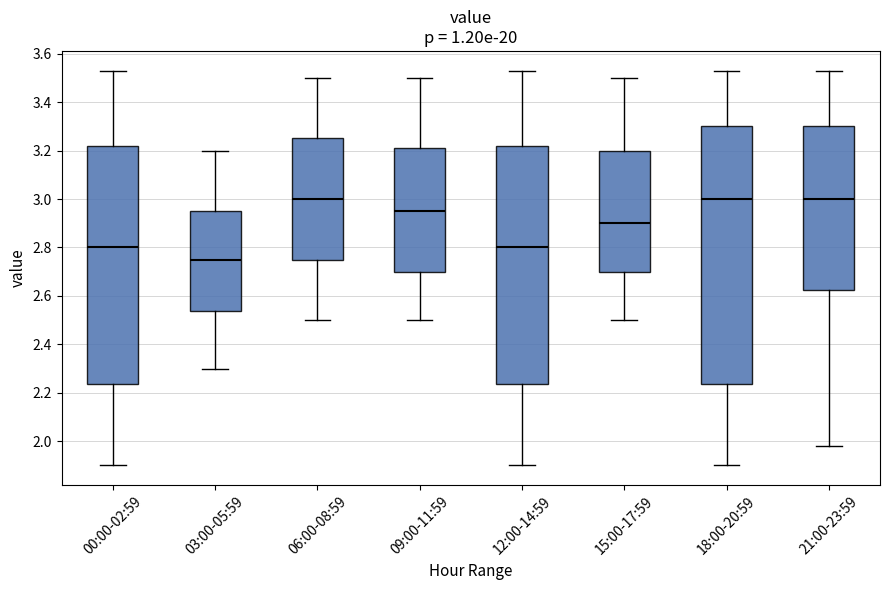

Where does the lower whisker of the box for 21:00-23:59 end on the y-axis? The values are not printed on the chart, so give them approximately, as read against the axis.

1.98